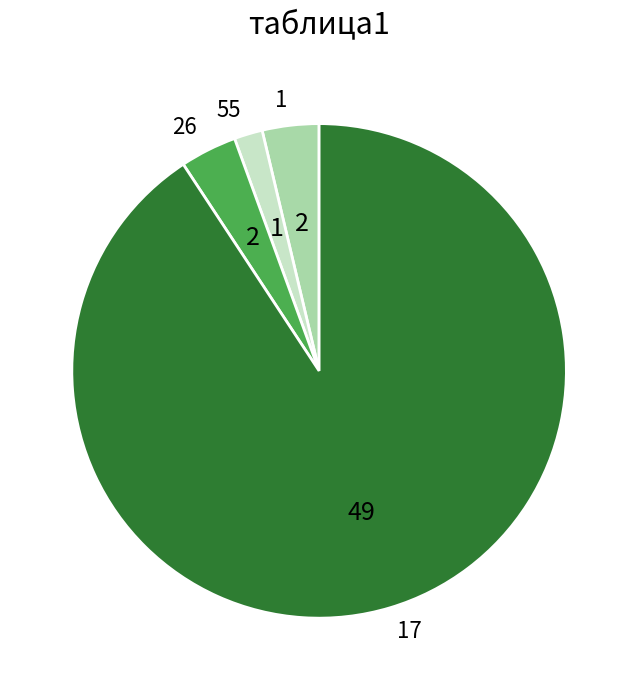

What is the largest slice in the pie chart?

17